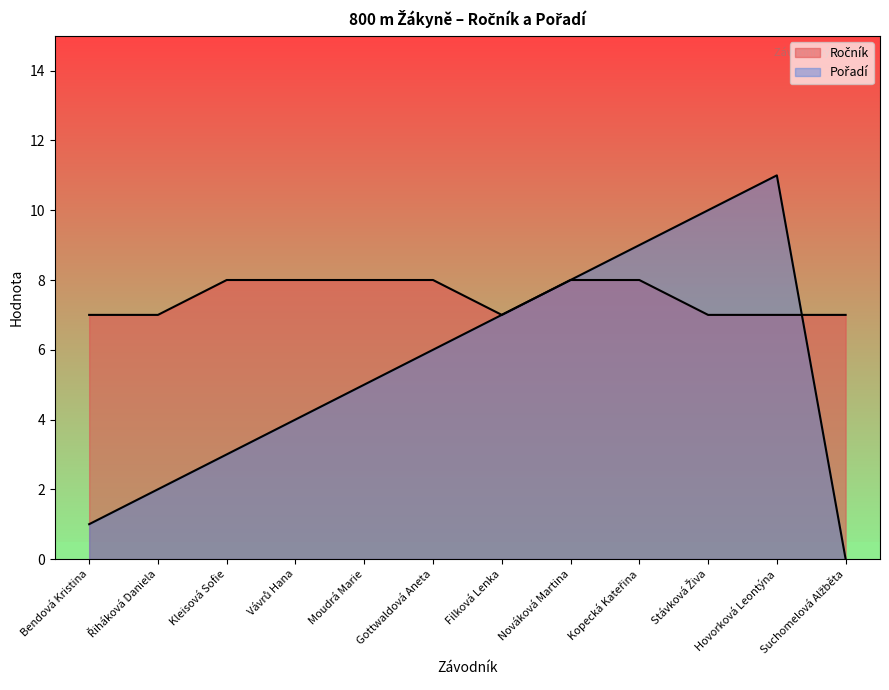

What are all the series names shown in the legend?

Ročník, Pořadí